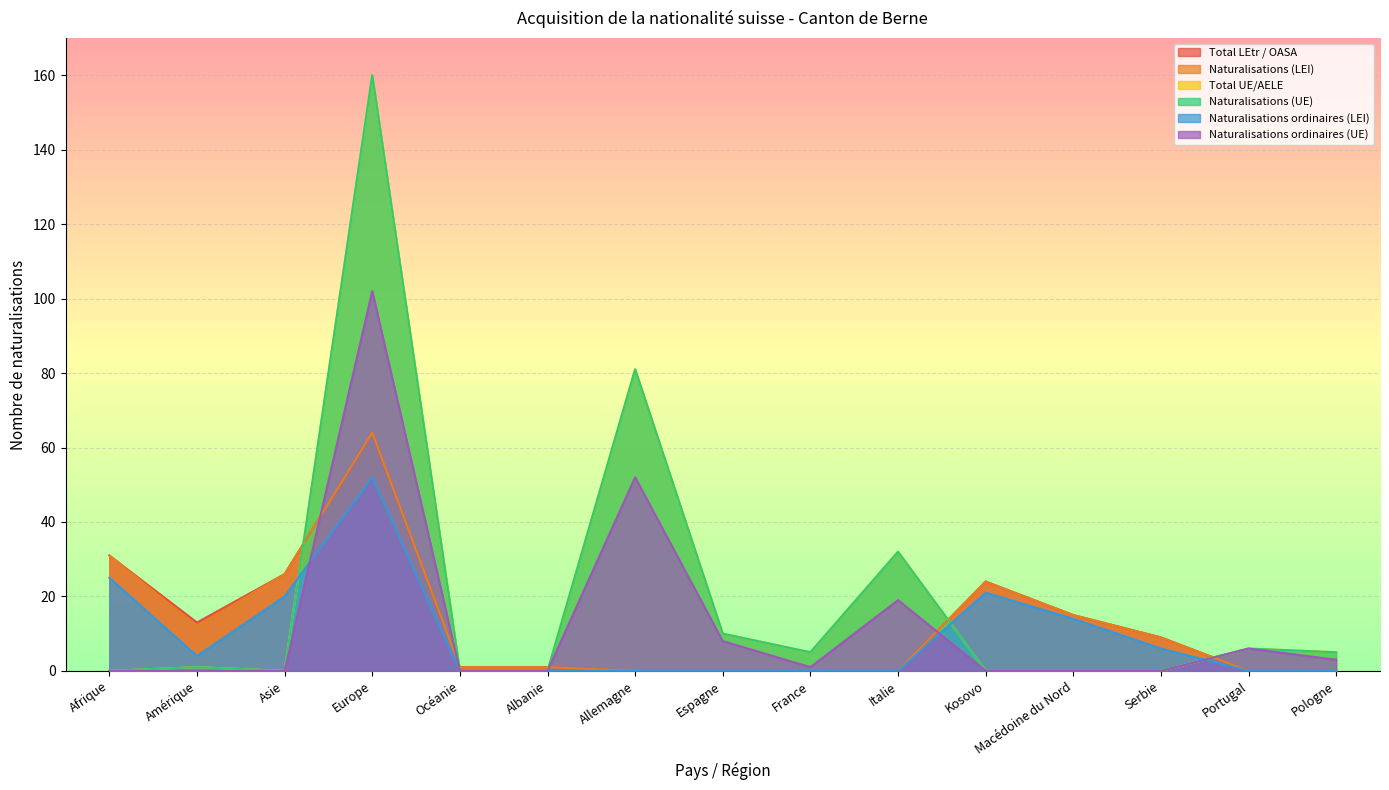

True or false: Naturalisations (UE) and Total UE/AELE intersect in this chart.

False